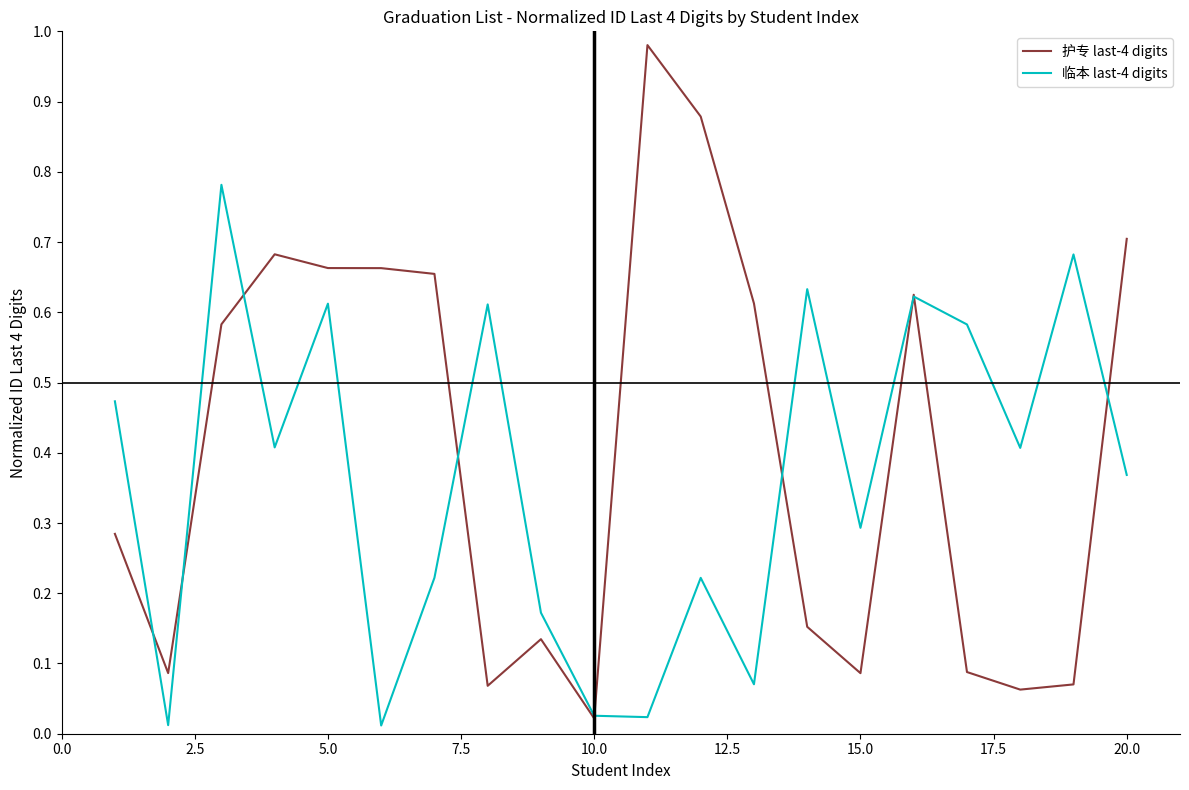

Count the number of categories in the chart.

20